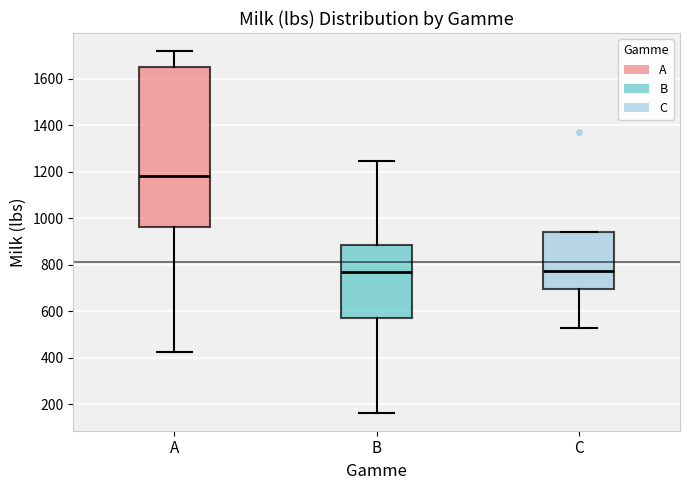

Where is the lower edge of the box for B on the y-axis? The values are not printed on the chart, so give them approximately, as read against the axis.

580